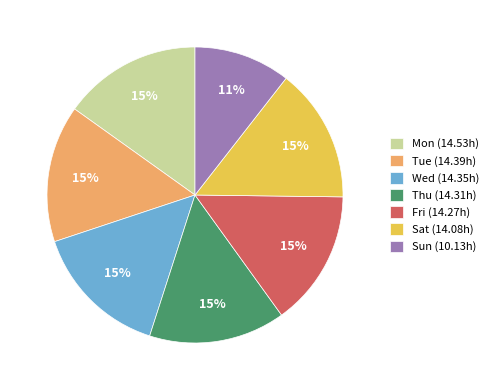

Is the sum of Tue and Mon greater than half?

No